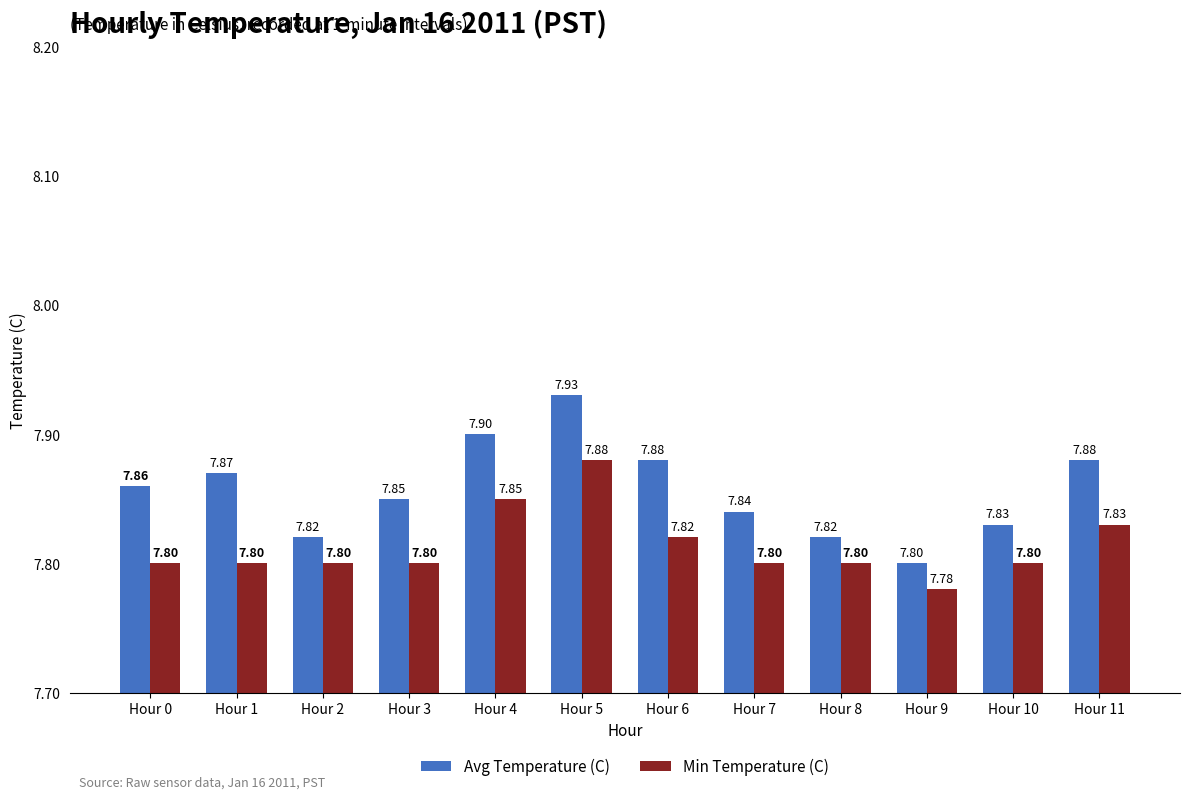

What are all the series names shown in the legend?

Avg Temperature (C), Min Temperature (C)